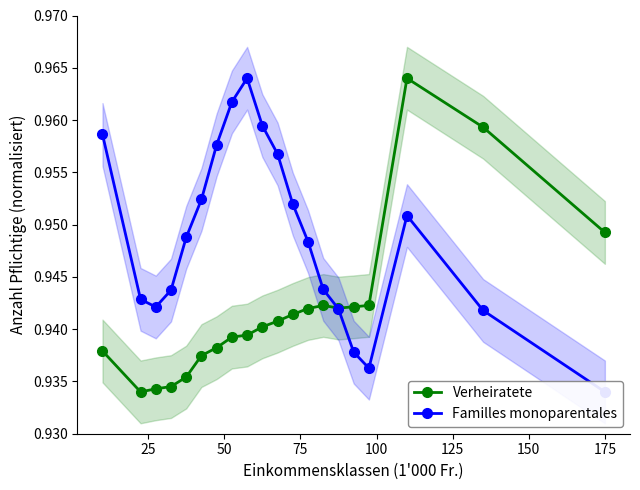

What is the highest value of the Familles monoparentales series?

1.0